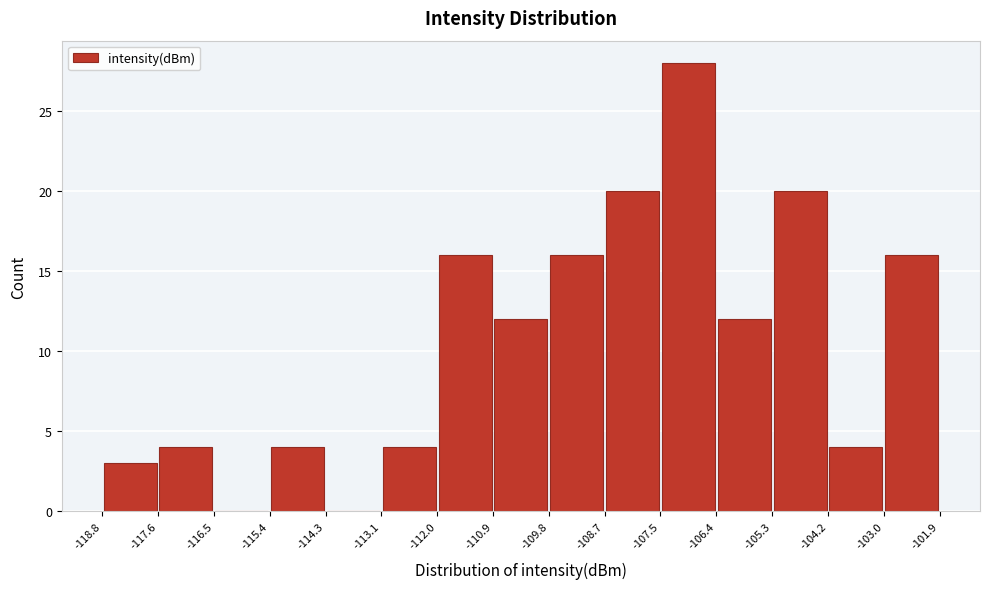

What is the height of the bar covering -105.3 to -104.2 on the x-axis? The values are not printed on the chart, so give them approximately, as read against the axis.

20